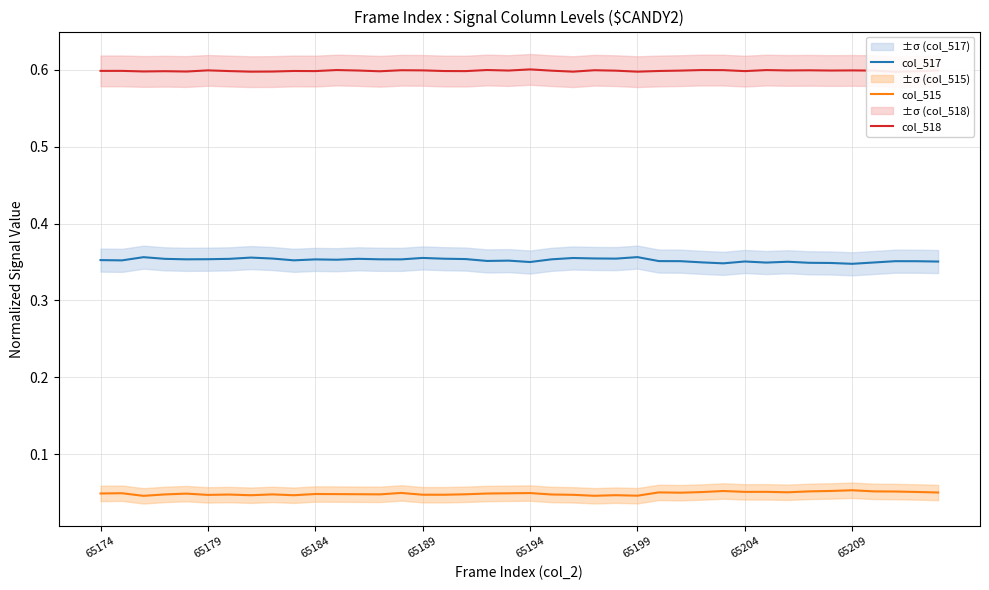

The col_517 series shows 0.5 at 37. True or false?

False